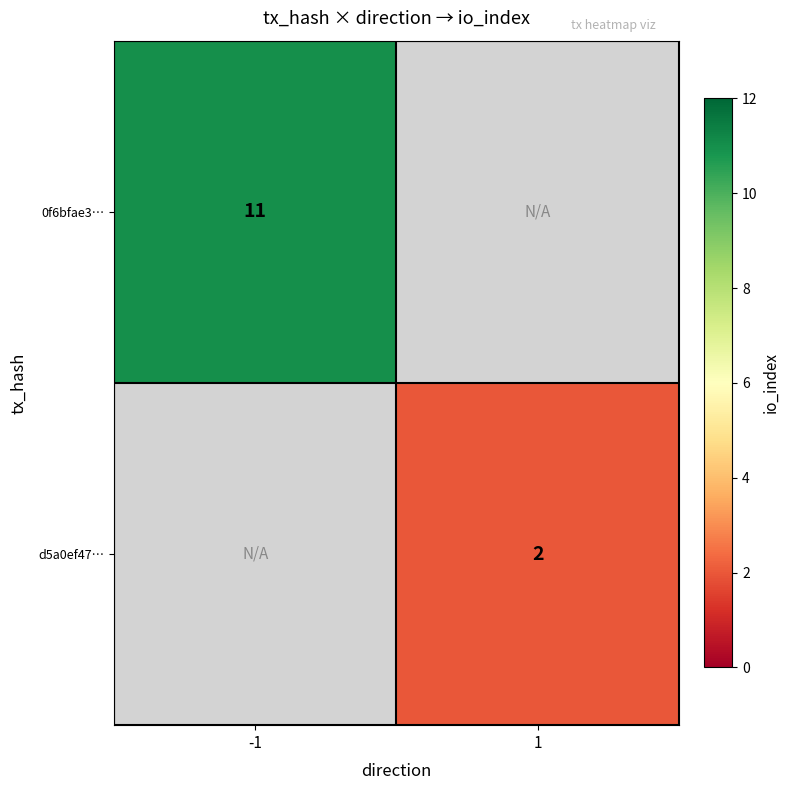

The value of 0f6bfae3… at -1 is 7. True or false?

False